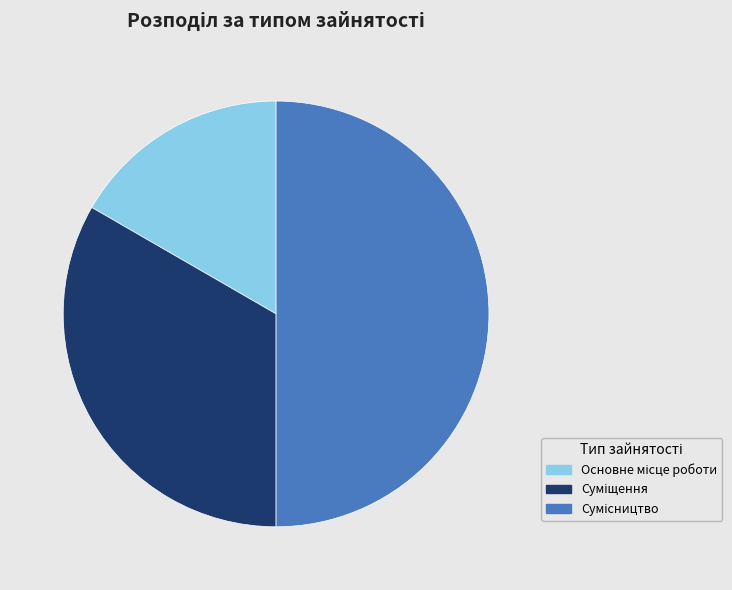

How many segments does this pie chart have?

3